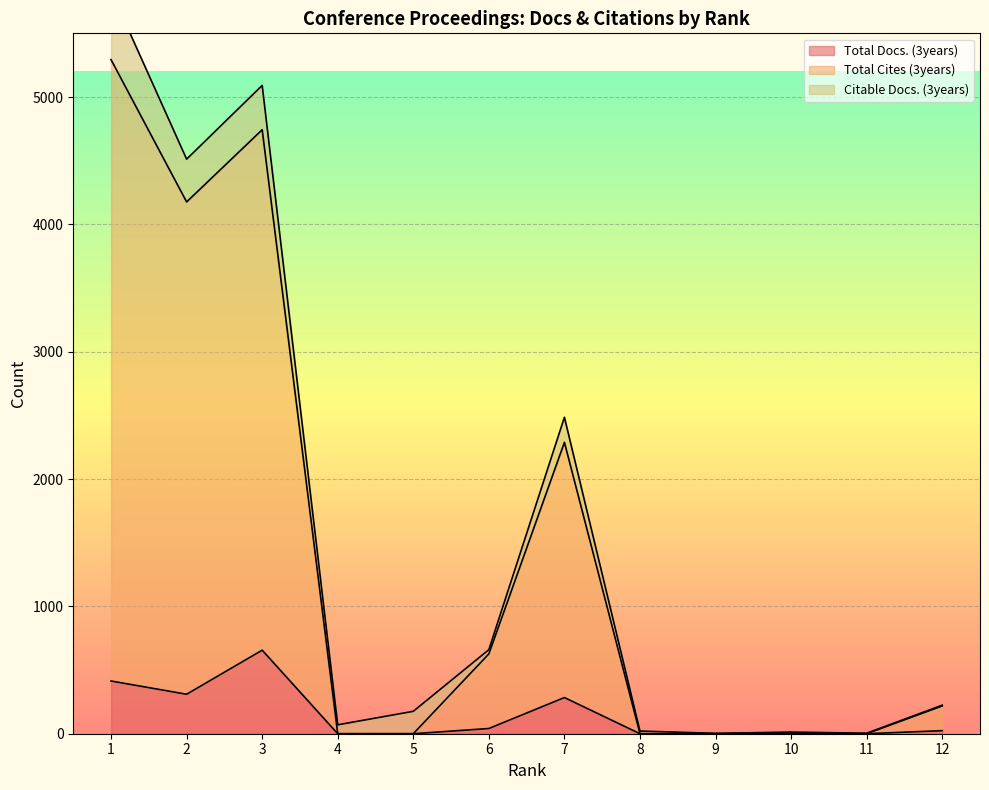

True or false: Total Cites (3years) and Total Docs. (3years) cross at least once.

False